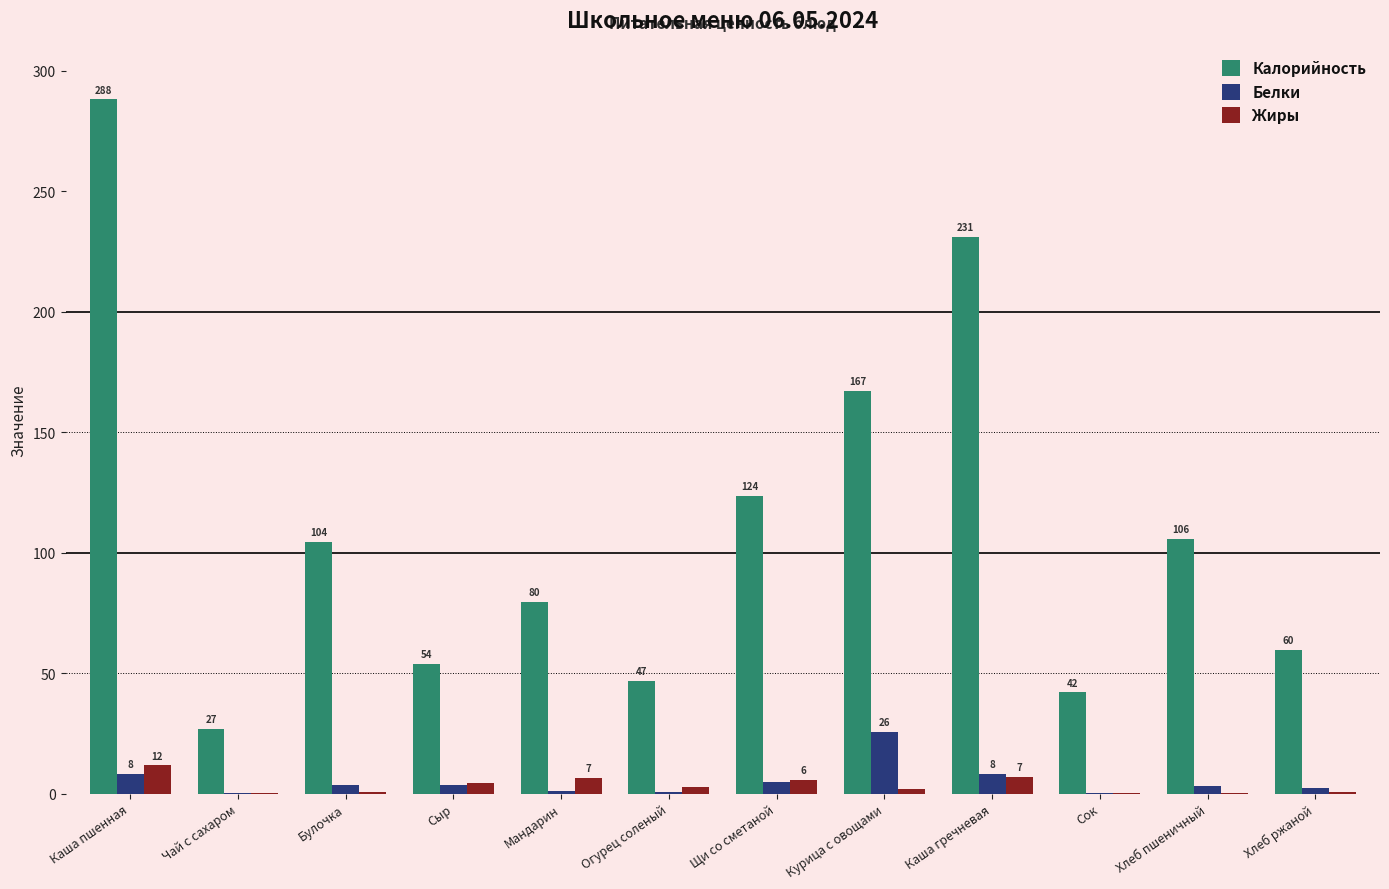

The value of Жиры at Хлеб ржаной is 0.2. True or false?

False